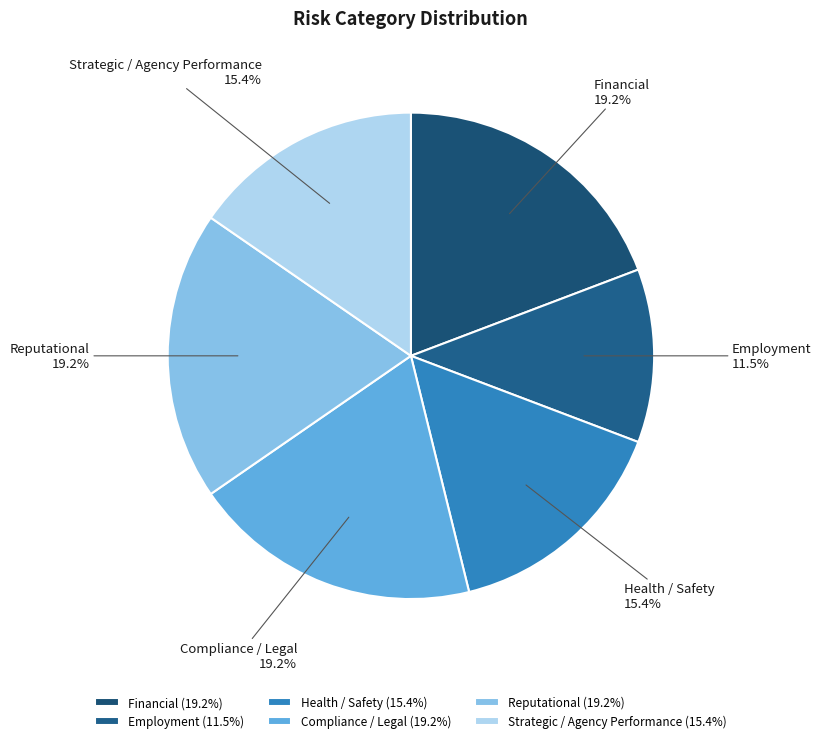

Which category has the smallest portion of the pie?

Employment